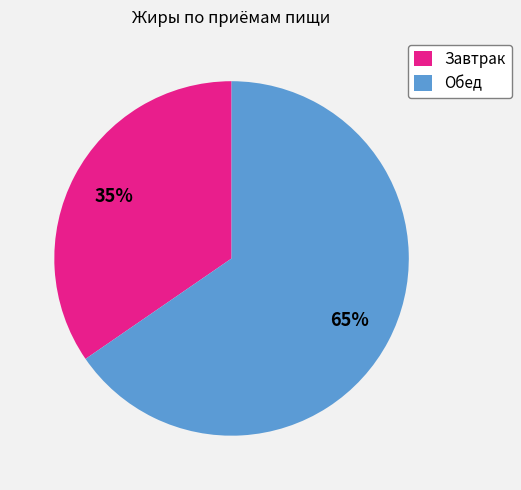

To the nearest percent, what is the average slice percentage?

50%